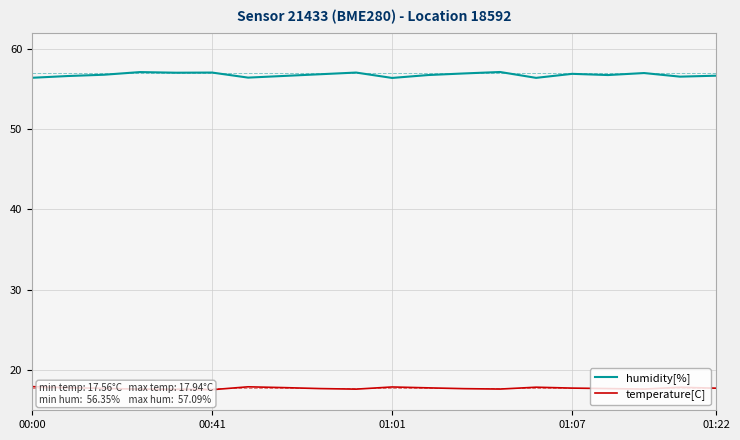

The value of humidity[%] at 00:00 is 56.4. True or false?

True